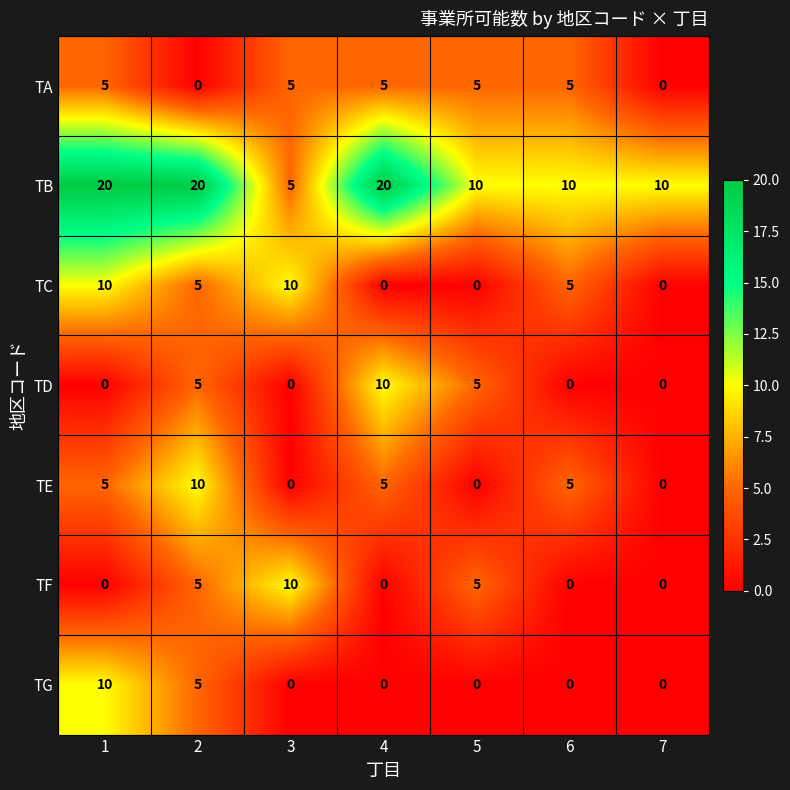

What is the total value across all series at 4?

40